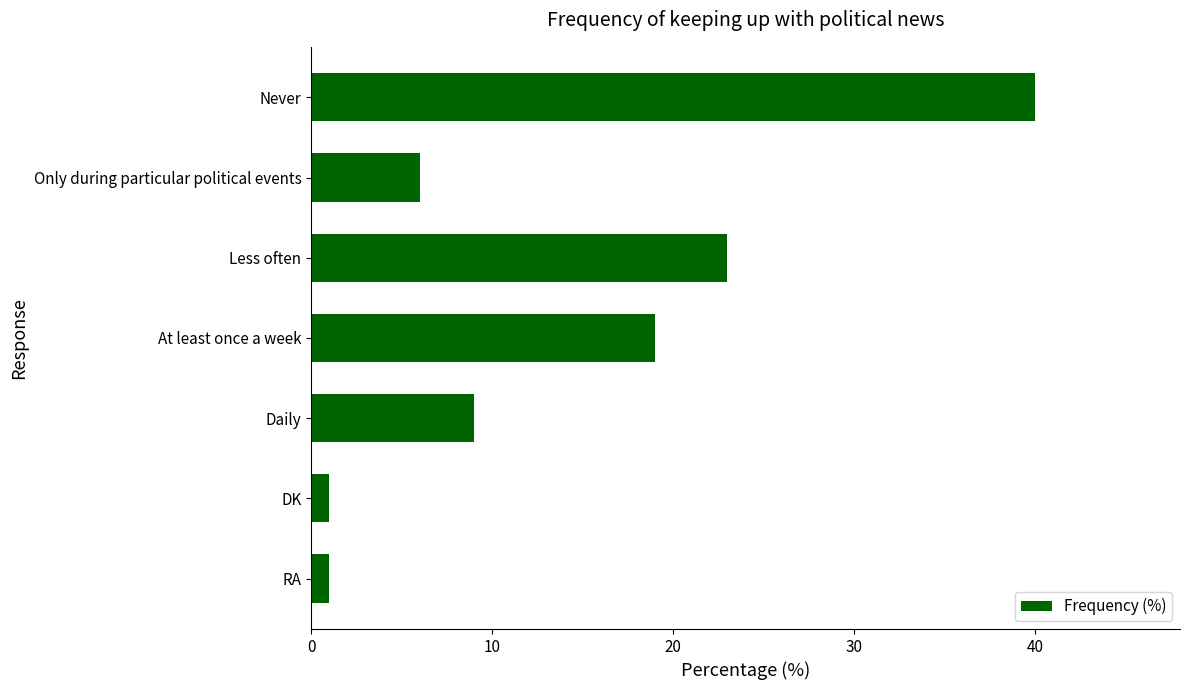

Reading top to bottom, list all the values displayed in this chart.

Never=40	Only during particular political events=6	Less often=23	At least once a week=19	Daily=9	DK=1	RA=1